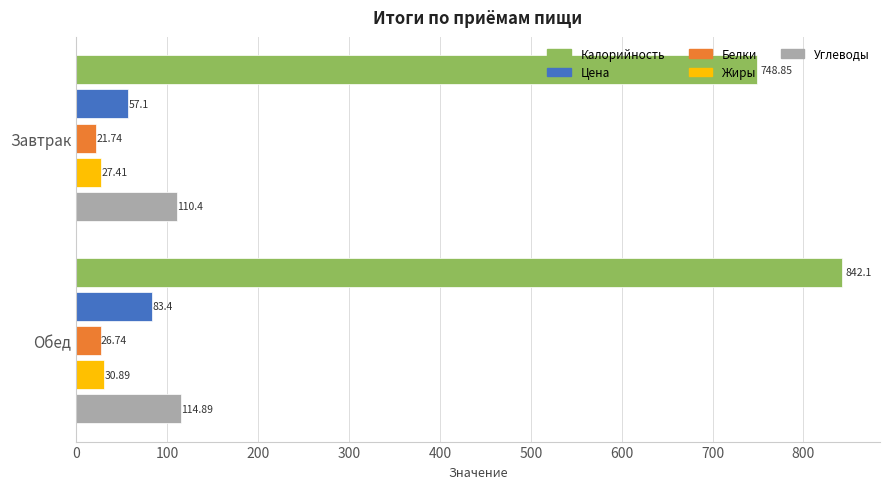

What is the difference between the Жиры values at Обед and Завтрак?

3.5